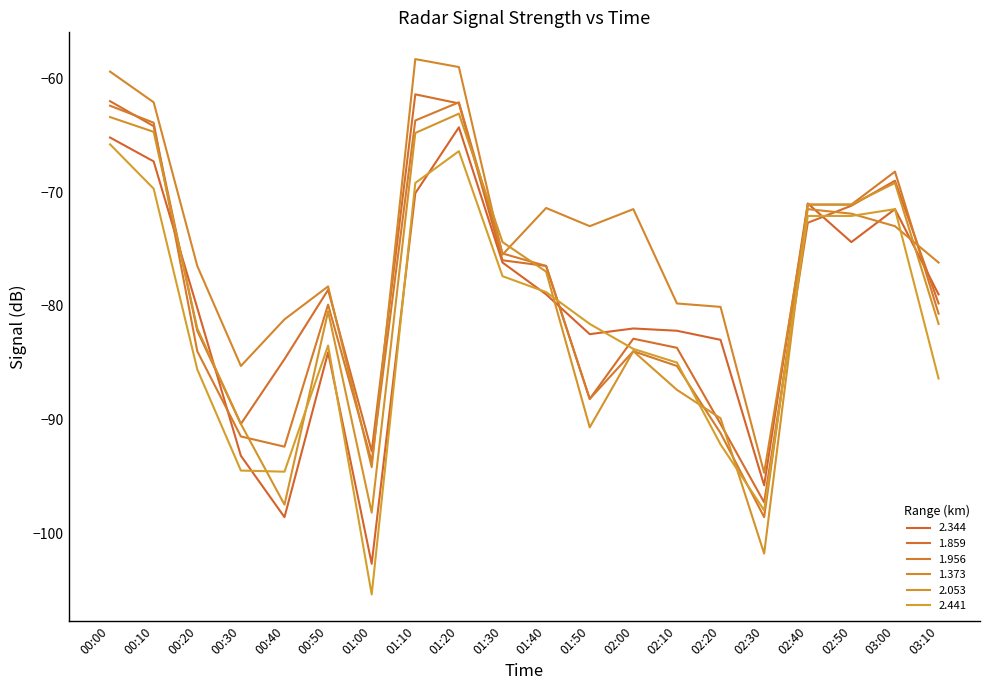

Which category has the lowest value in the 1.859 series?

02:30